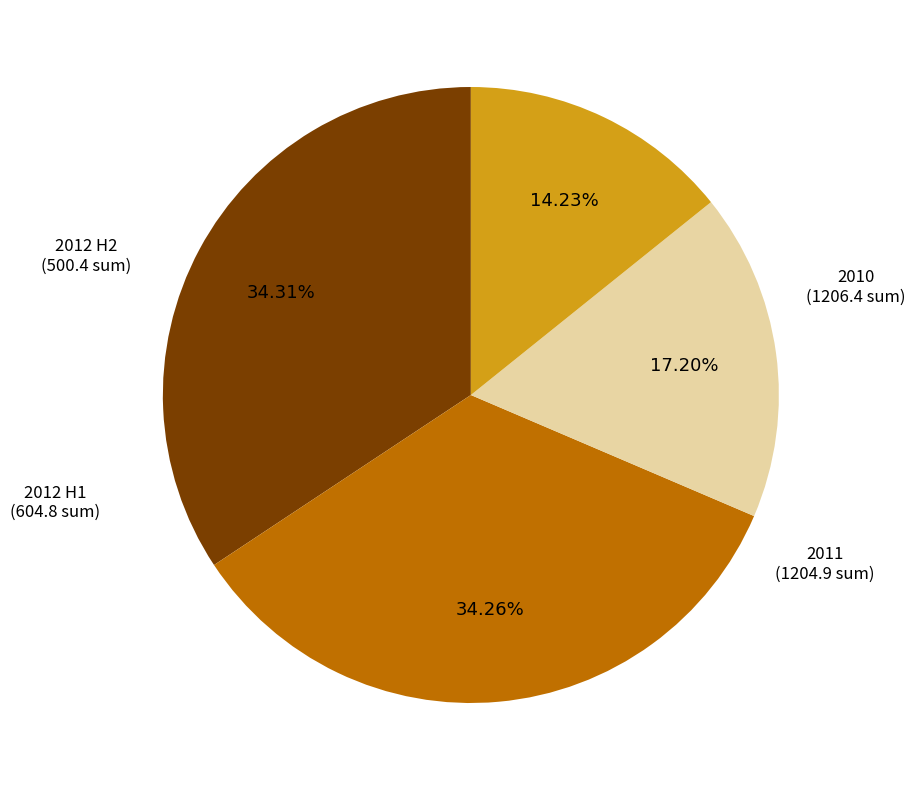

Between 2011 and 2012 H1, which is larger?

2011